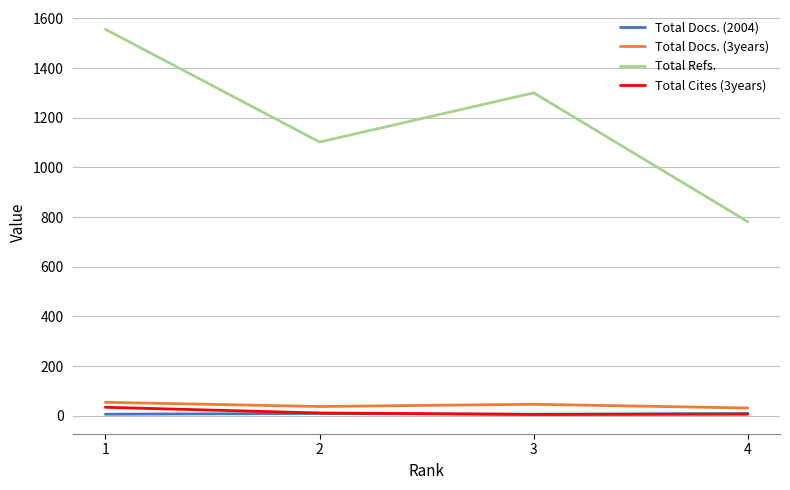

What value does the Total Docs. (3years) series have at 1?

54